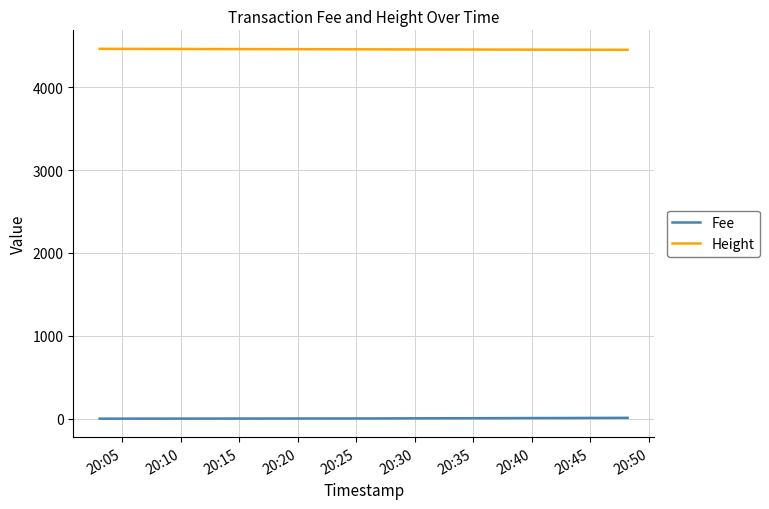

Rank the series by their maximum value, from lowest to highest.

Fee, Height